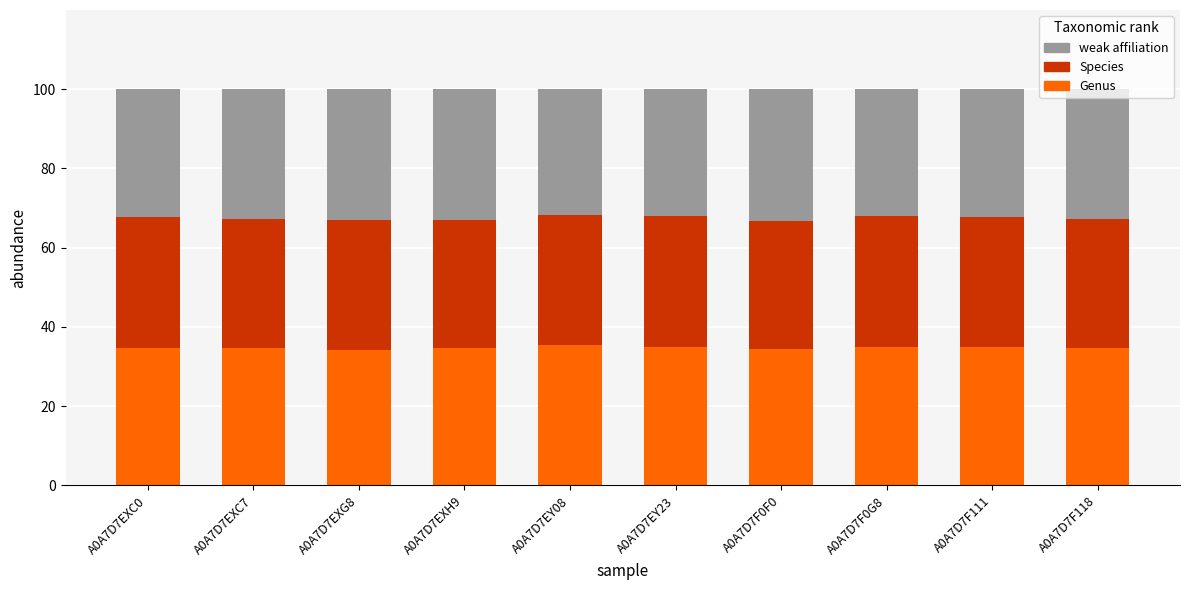

Count the number of categories in the chart.

10